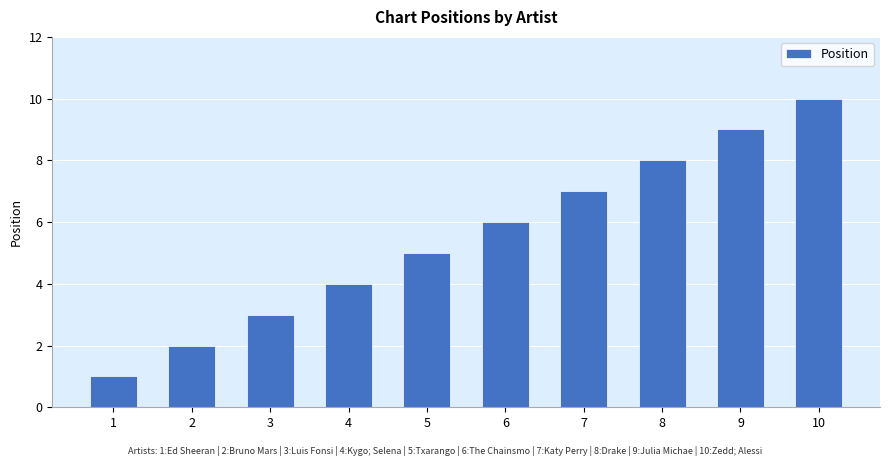

What is the change in value from 1 to 4?

+3